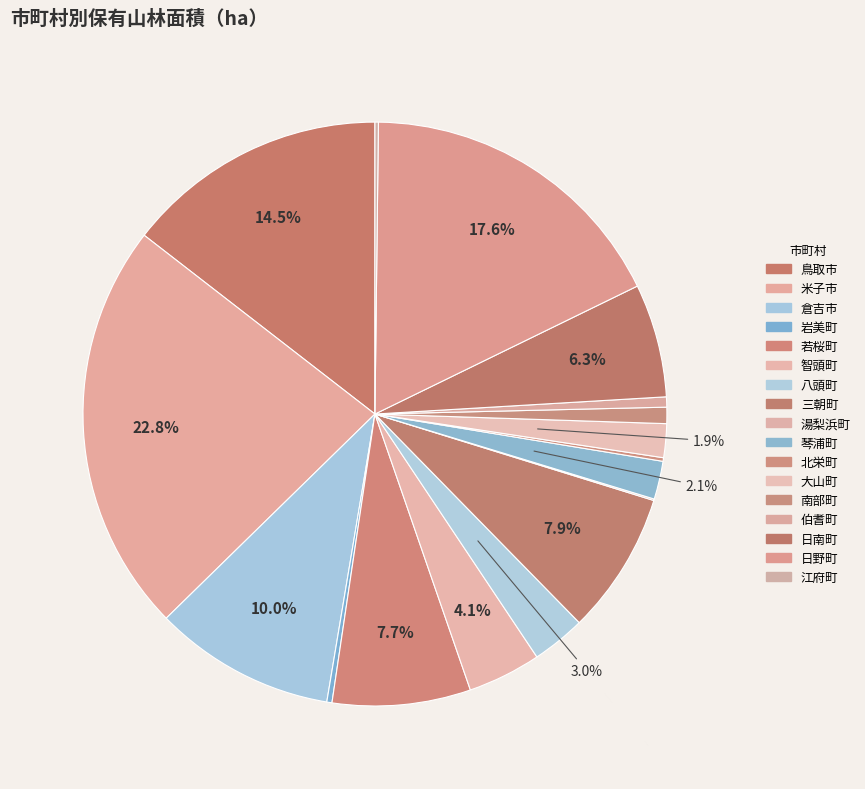

Count the number of slices in the pie.

17